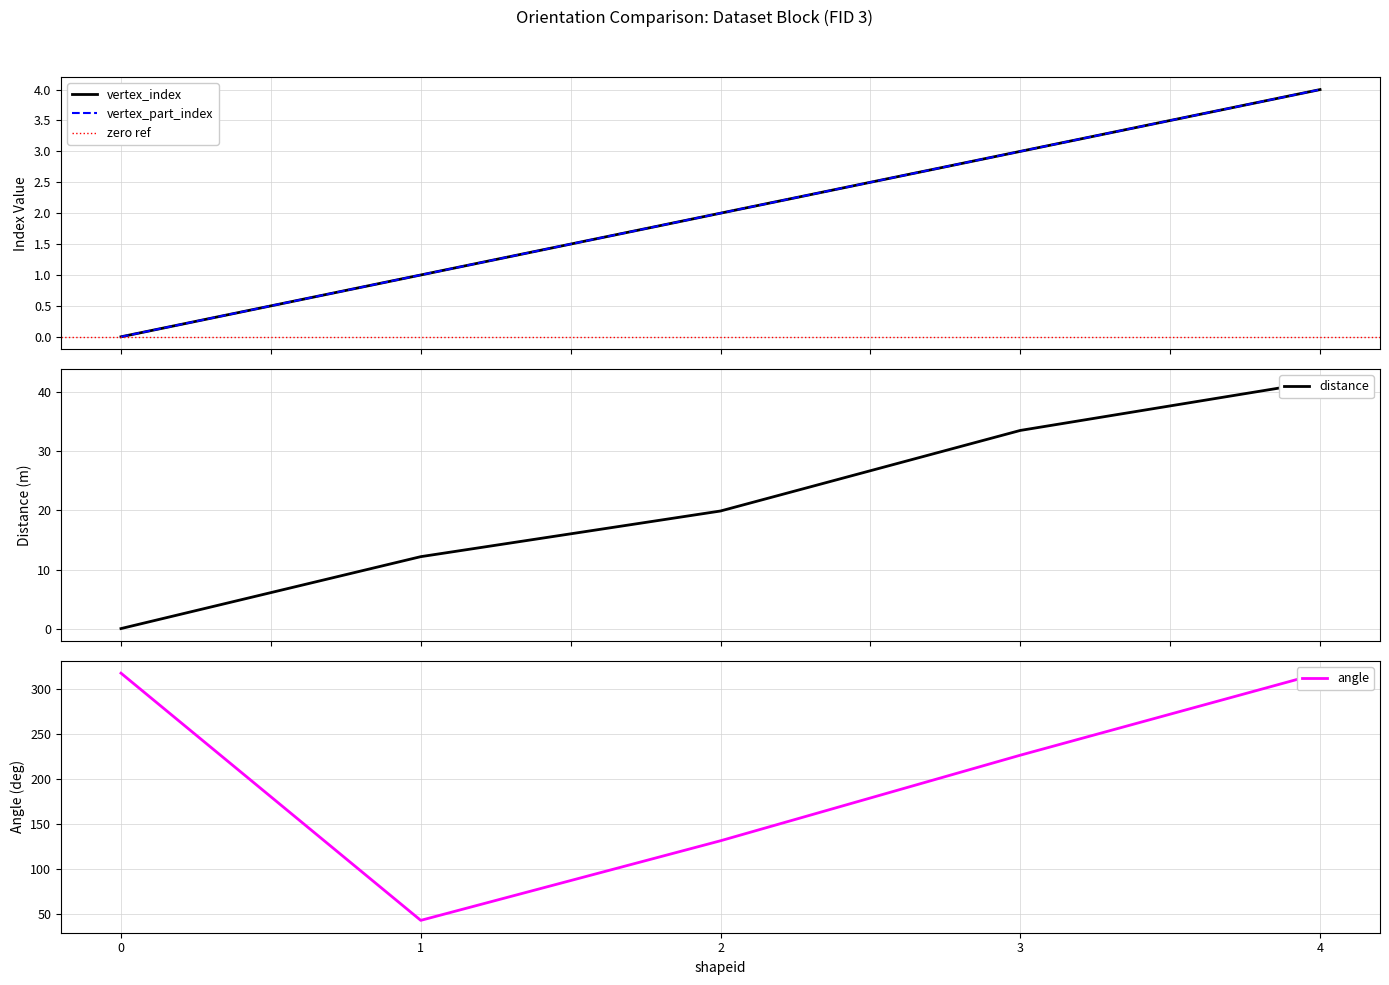

Reading left to right, transcribe all the data shown in this chart.

vertex_index: 0=0.0	1=1.0	2=2.0	3=3.0	4=4.0
vertex_part_index: 0=0.0	1=1.0	2=2.0	3=3.0	4=4.0
distance: 0=0.0	1=12.2	2=19.9	3=33.6	4=41.9
angle: 0=317.9	1=42.6	2=131.3	3=226.5	4=317.9